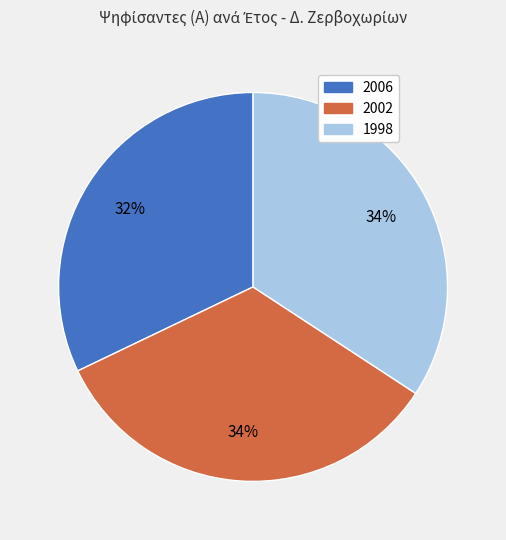

To the nearest percent, what percentage of the pie is 2002?

34%